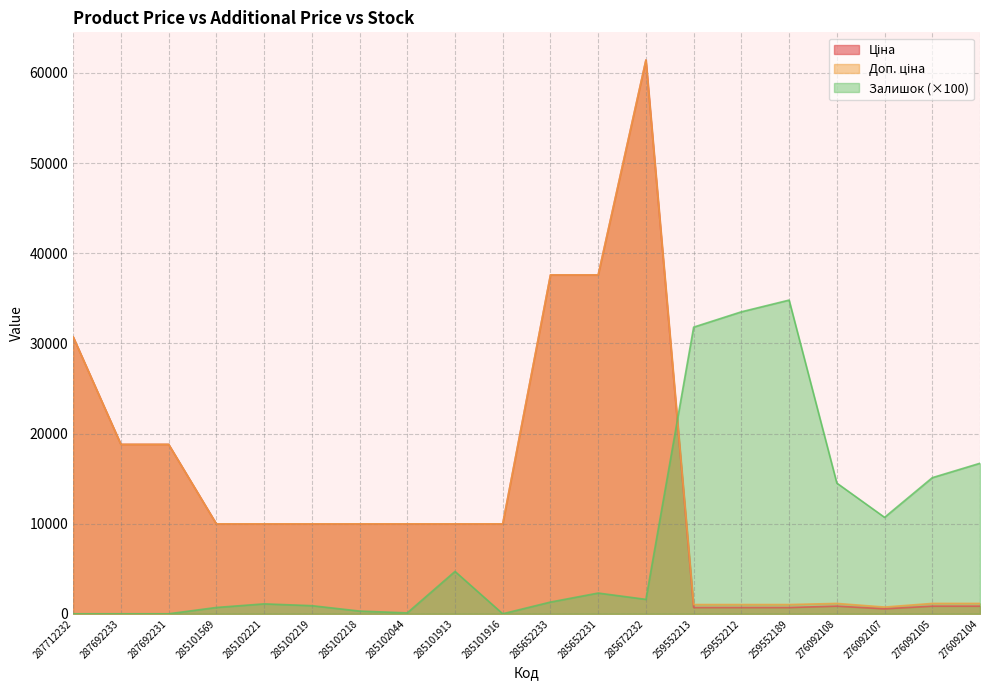

What are all the series names shown in the legend?

Ціна, Доп. ціна, Залишок